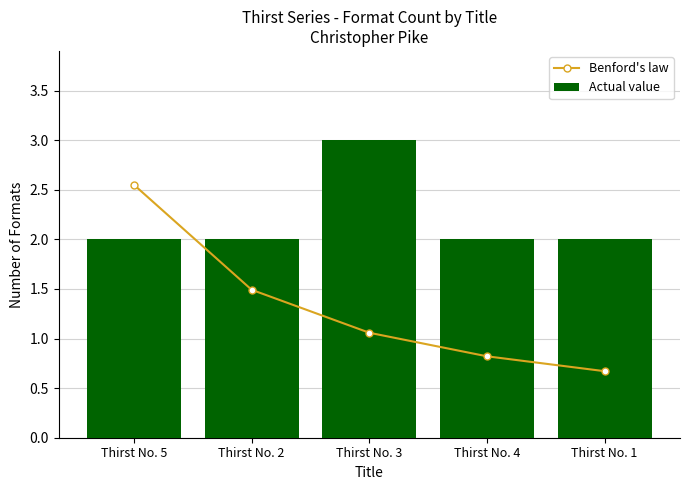

What is the difference between the maximum and minimum values in the Actual value series?

1